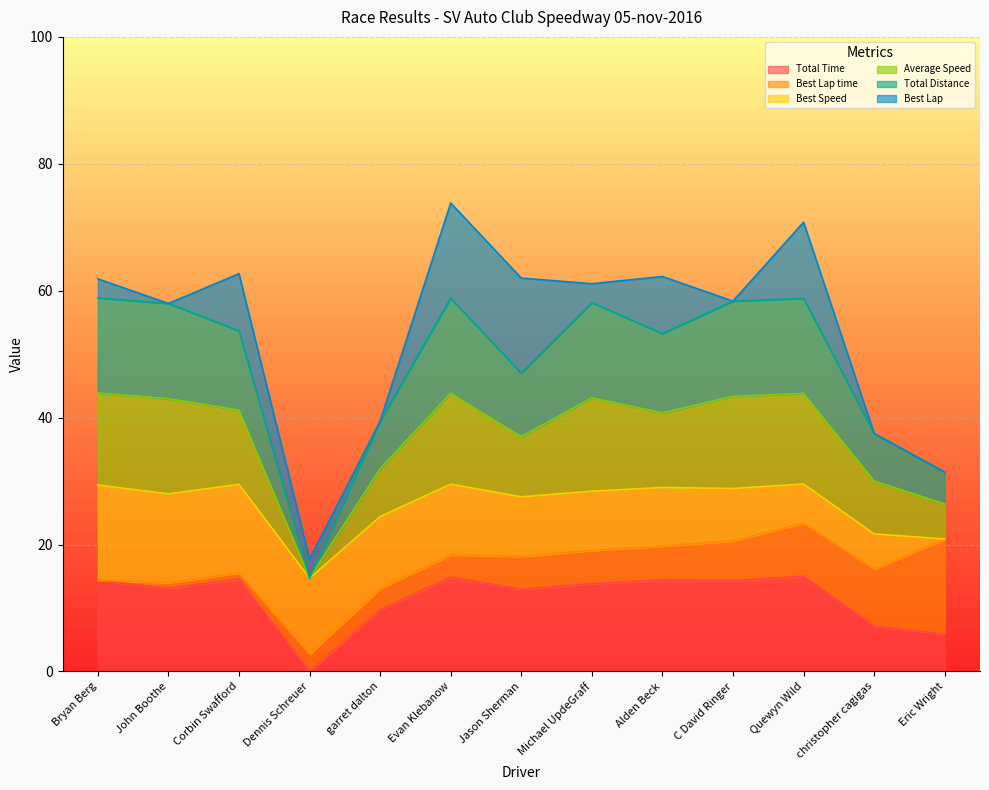

What is the value of the Total Time point at the 13th from the left?

5.9